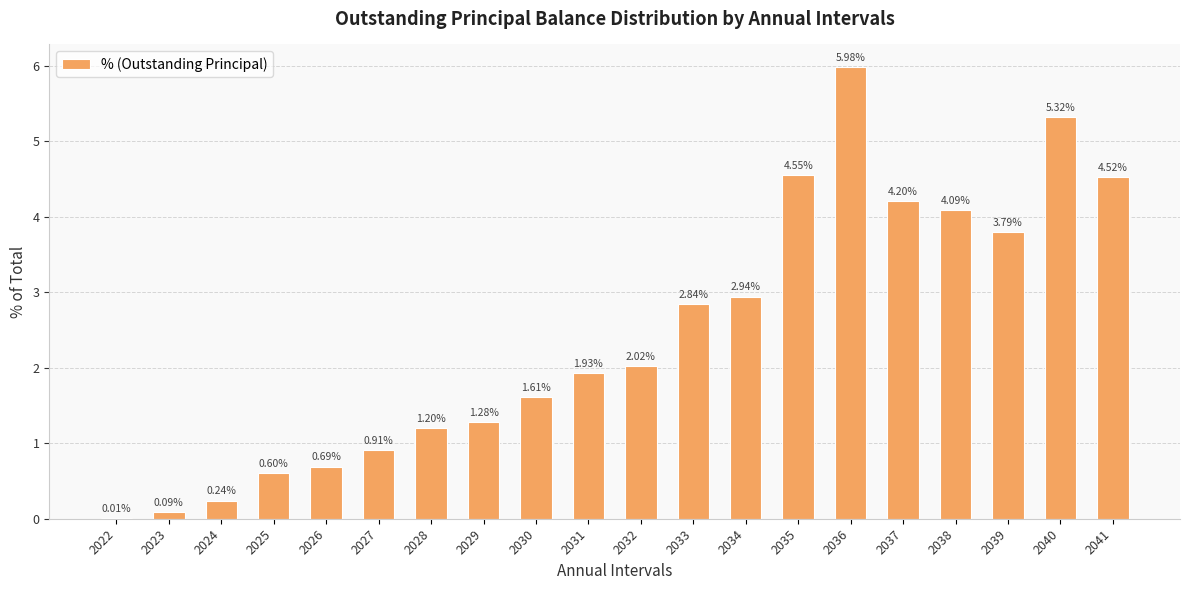

What is the sum of the values at 2024 and 2029?

1.5